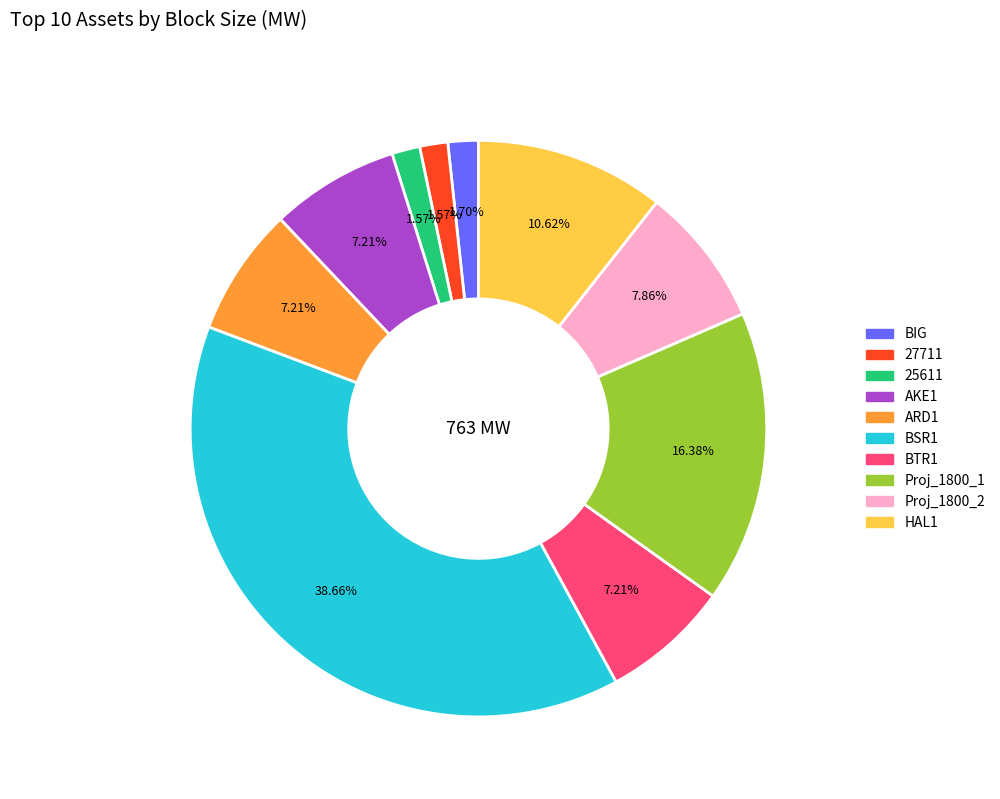

The HAL1 slice represents 11% of the pie. True or false?

True